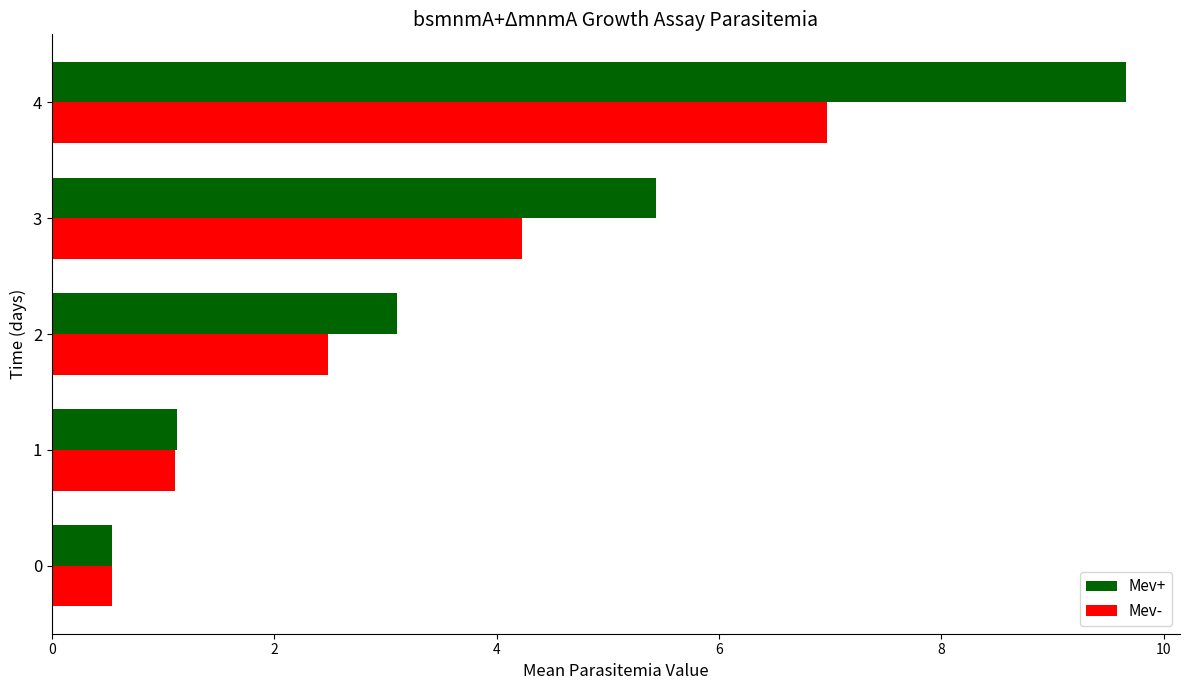

What is the total value across all series at 2?

5.6